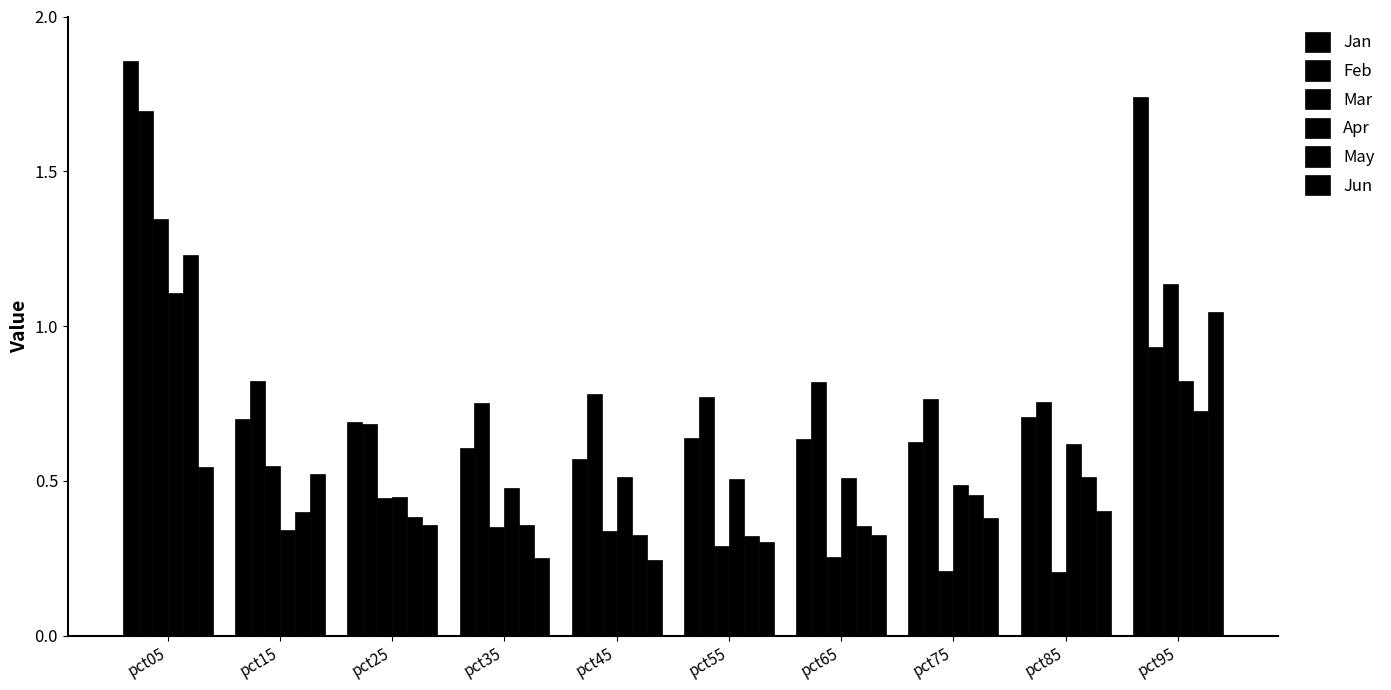

What is the value of the Feb bar at the 6th from the left?

0.8